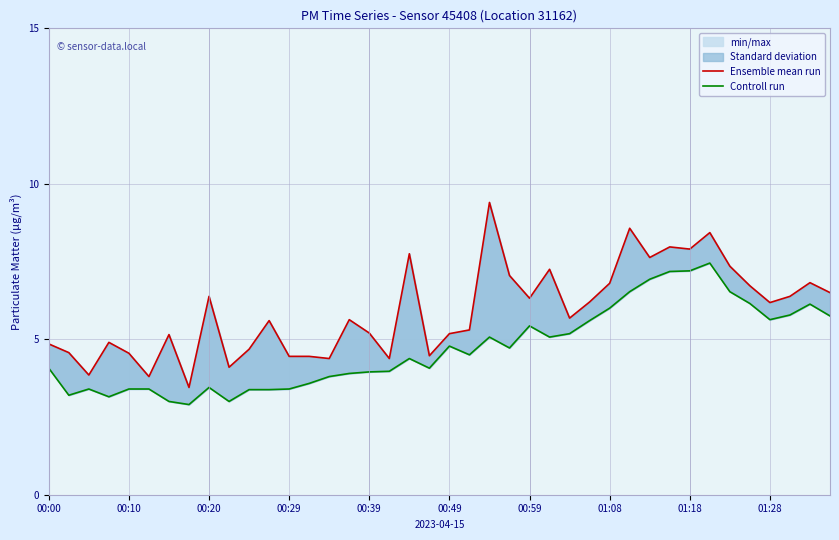

At which category does Controll run reach its first local peak?

00:20